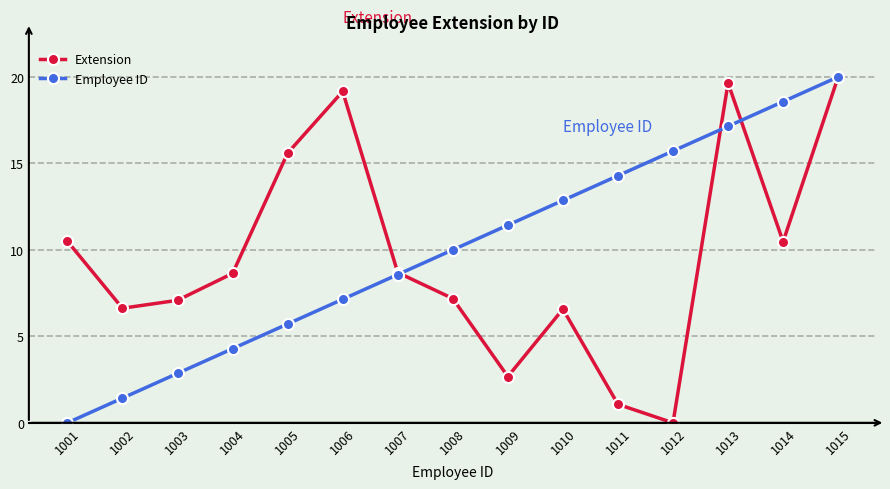

Count the number of categories in the chart.

15